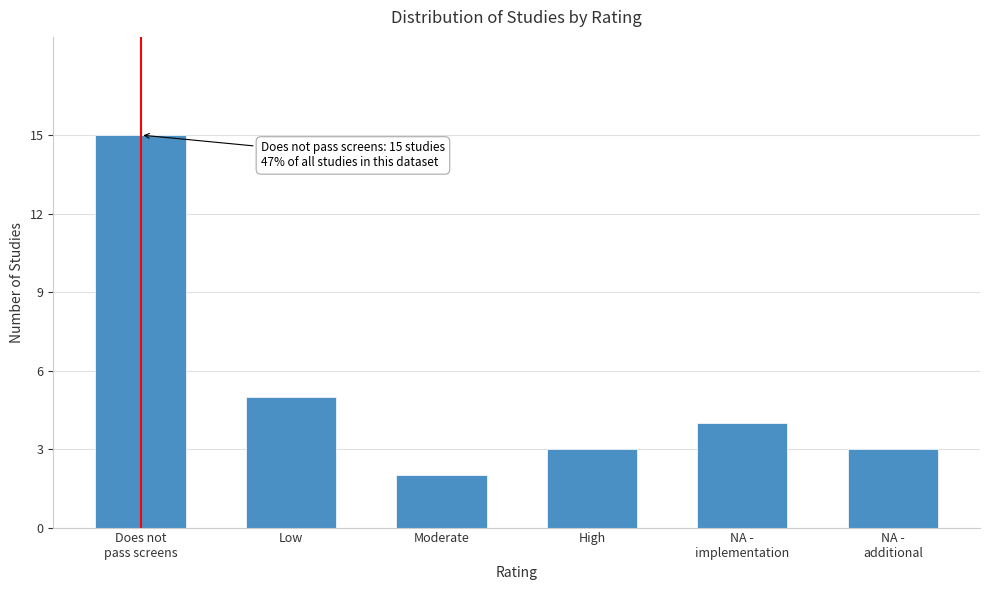

Reading right to left, extract all data points from this chart.

3	4	3	2	5	15